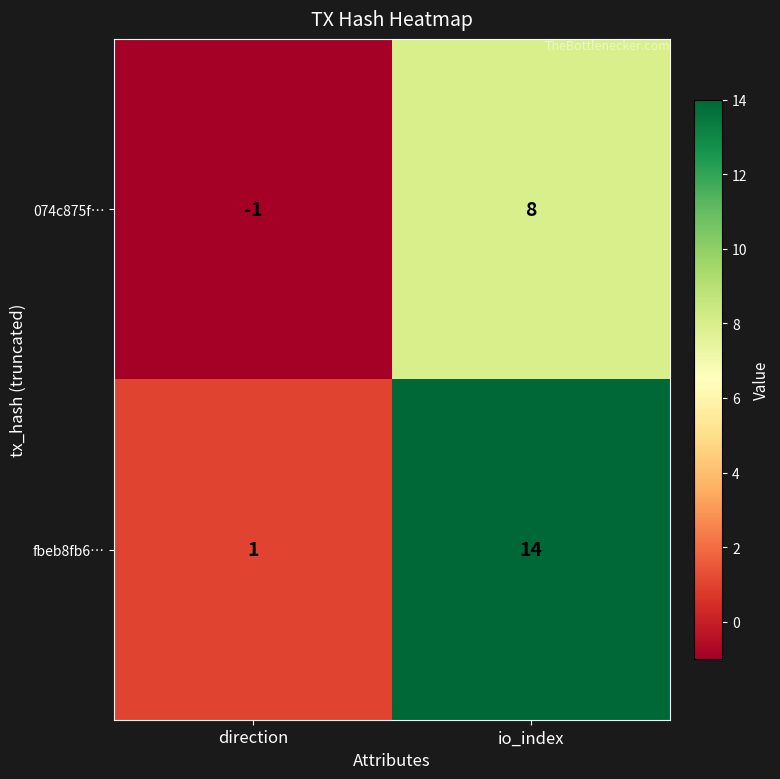

List the series in order of their peak value, lowest first.

074c875f…, fbeb8fb6…